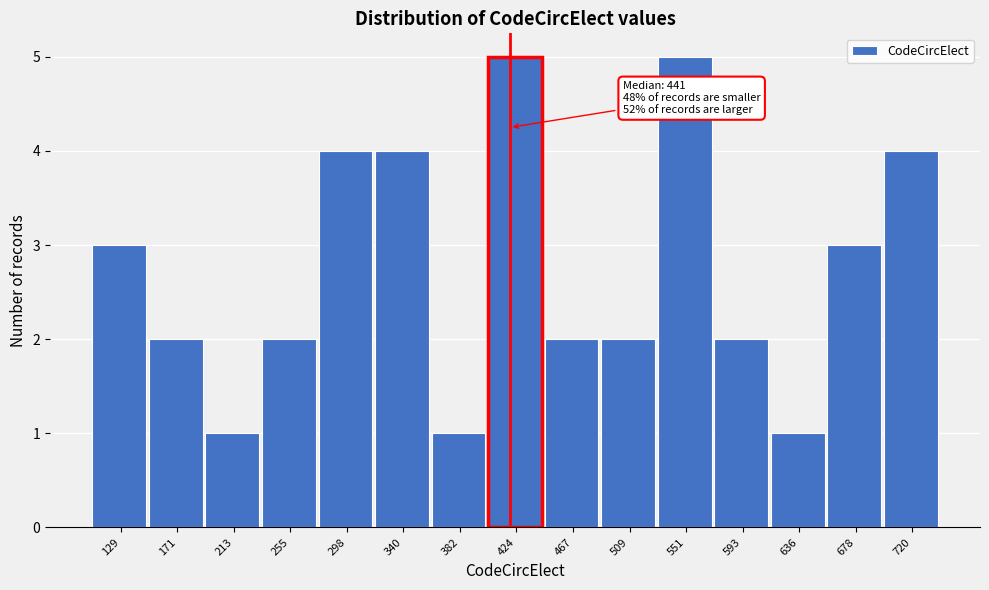

Reading right to left, list all the values displayed in this chart.

4	3	1	2	5	2	2	5	1	4	4	2	1	2	3